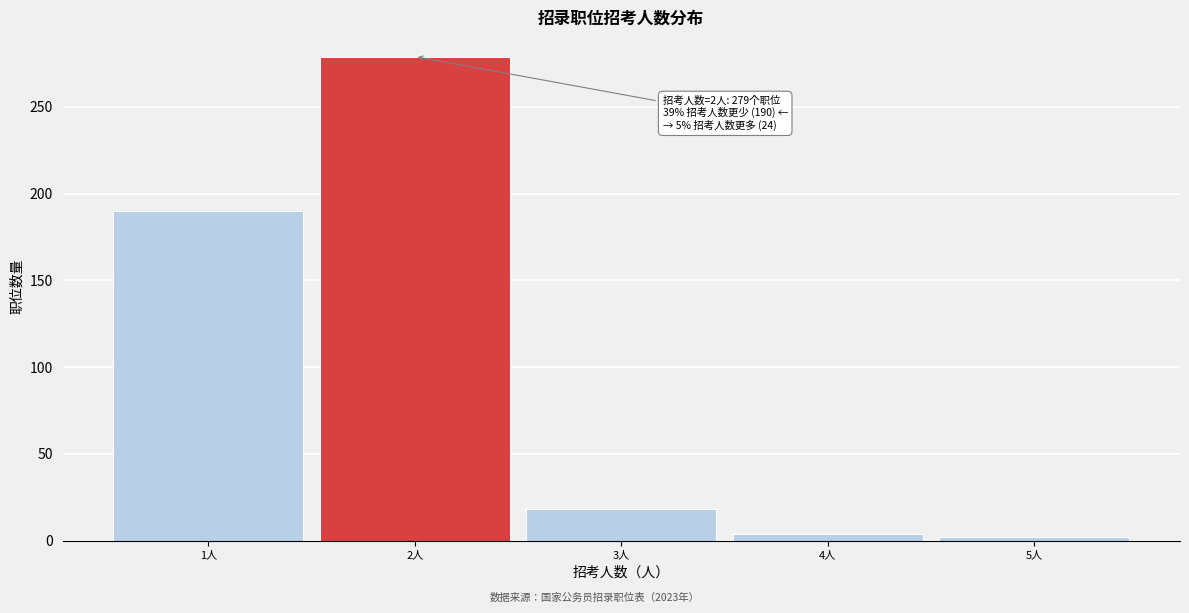

Over which range of the x-axis is the bar tallest?

1.5 to 2.5